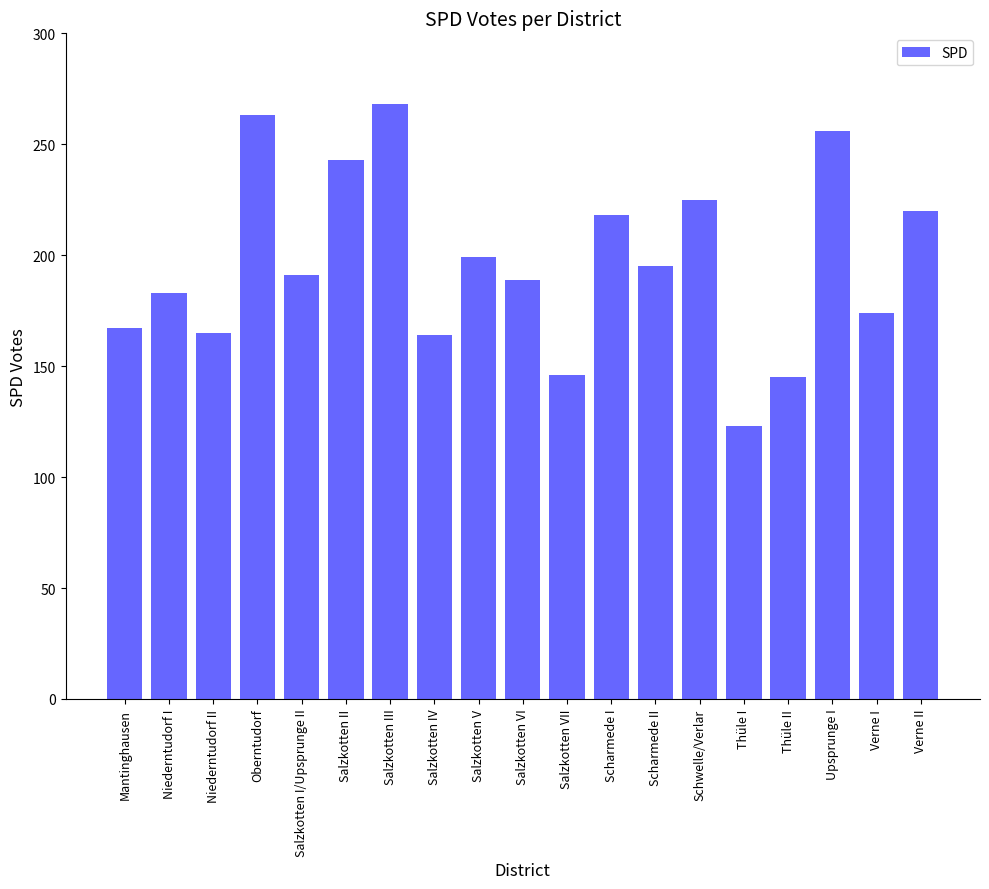

What is the value of the 4th bar from the left?

263